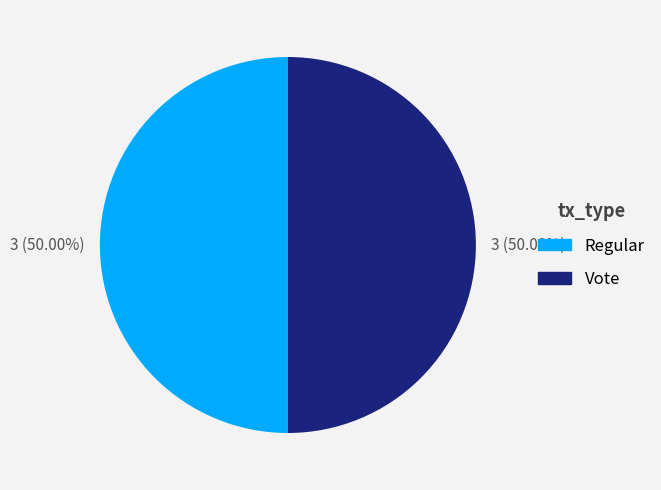

Do Vote and Regular together represent more than half of the pie?

Yes